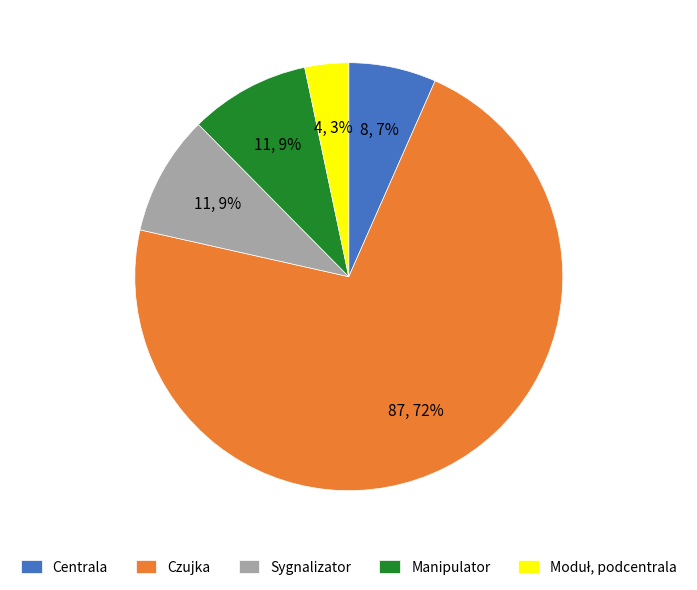

To the nearest percent, what percentage of the pie is Czujka?

72%